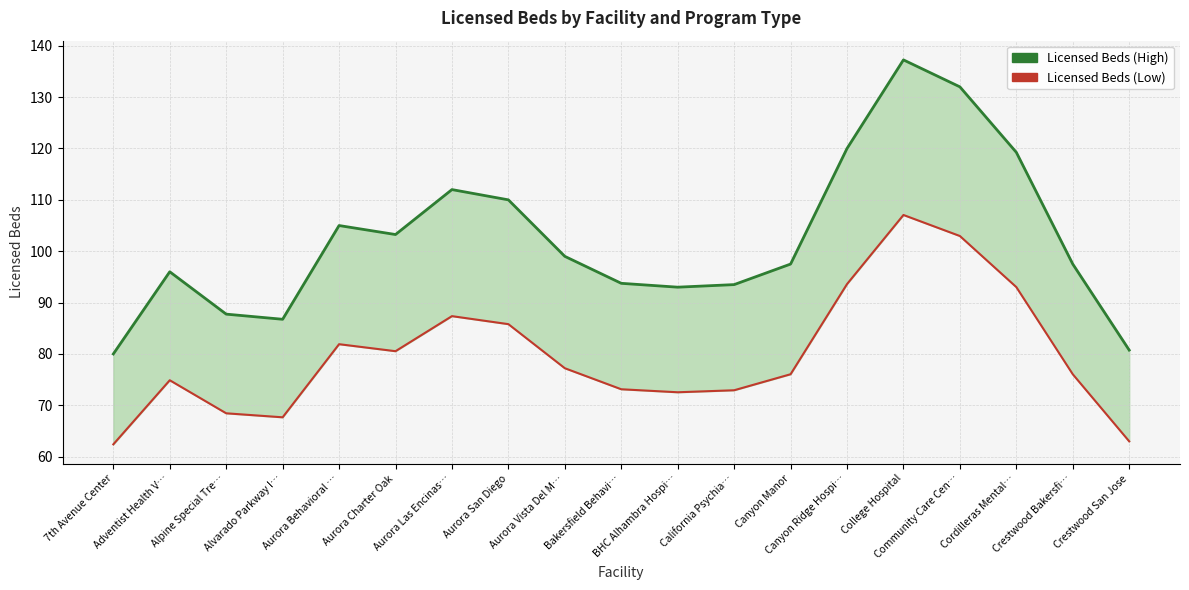

Rank the series by their average value, from highest to lowest.

Licensed Beds (High), Licensed Beds (Low)